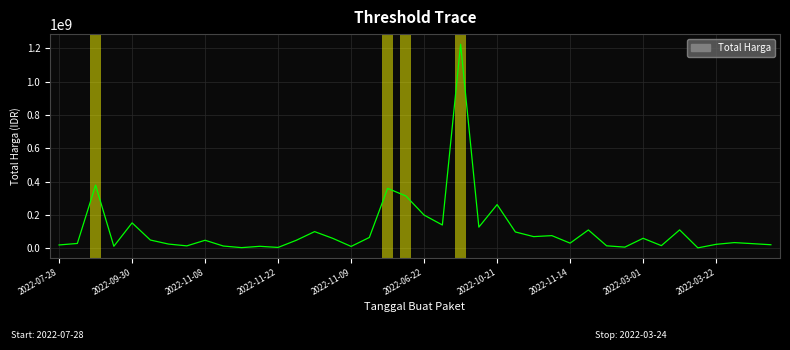

What is the greatest value displayed?

1224682000